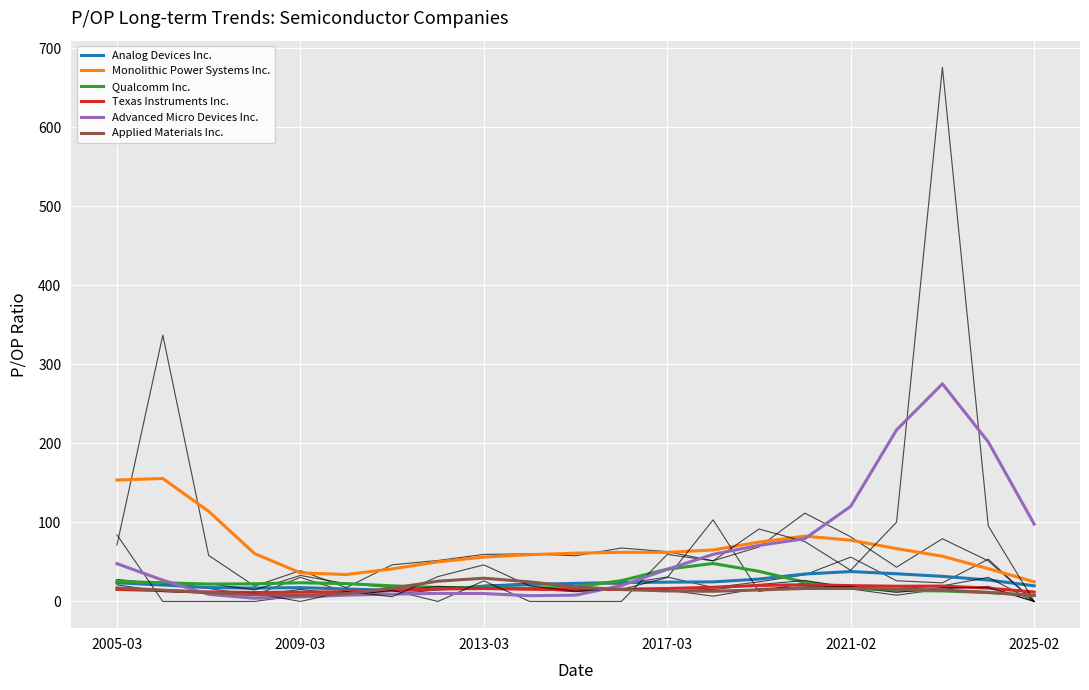

Reading right to left, list all the values displayed in this chart.

Analog Devices Inc.: 19.8	27.2	31.8	35.0	37.8	34.7	28.3	24.8	24.4	24.0	22.9	21.5	18.9	15.6	14.1	15.8	17.5	17.0	17.6	20.8	23.6
Monolithic Power Systems Inc.: 24.9	41.5	57.2	66.9	77.5	82.7	75.1	65.2	62.1	62.2	61.1	59.2	56.2	50.1	41.2	34.0	36.2	60.6	114.0	155.6	153.6
Qualcomm Inc.: 7.8	11.3	13.3	13.9	16.8	24.4	38.1	48.1	40.8	26.3	18.4	16.7	16.9	17.7	19.8	22.6	23.6	22.3	22.0	23.7	25.4
Texas Instruments Inc.: 11.9	16.9	19.5	19.3	20.0	21.2	20.3	18.0	16.4	15.4	14.9	15.5	16.3	15.9	14.0	12.3	11.6	11.4	12.0	13.7	15.2
Advanced Micro Devices Inc.: 97.9	201.8	275.3	217.0	120.4	79.4	70.9	59.6	40.7	20.1	8.0	7.3	10.0	10.2	9.3	8.1	5.7	4.0	9.0	26.9	47.9
Applied Materials Inc.: 7.5	11.5	14.5	15.6	16.5	16.4	14.6	12.9	13.3	15.1	18.4	24.8	29.4	25.7	16.7	10.0	7.5	8.4	11.1	14.4	17.1